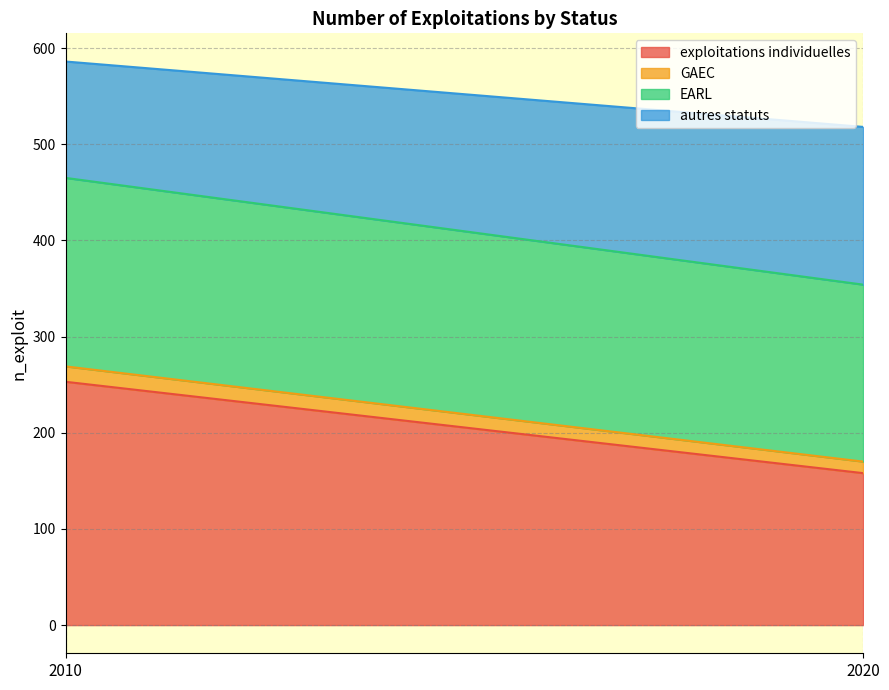

Is it true that exploitations individuelles equals 251 at 2020?

False